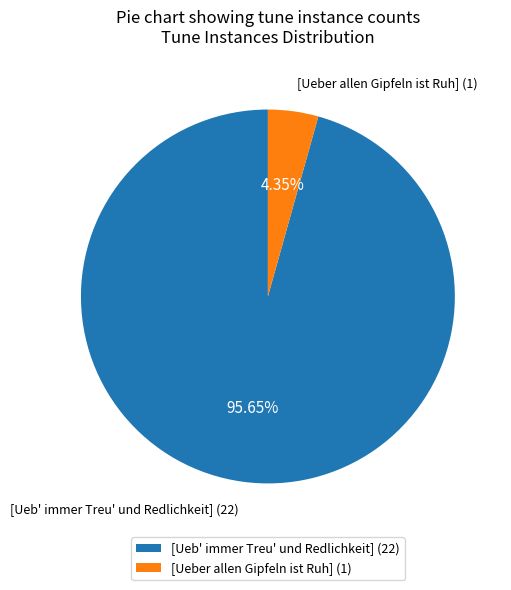

What is the ratio of the value at [Ueb' immer Treu' und Redlichkeit] to the value at [Ueber allen Gipfeln ist Ruh]?

22.0